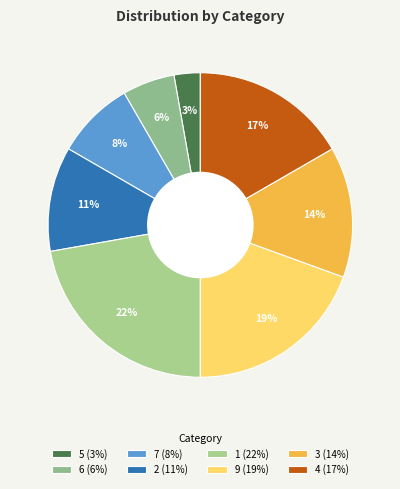

What percentage is the 4 slice, to the nearest percent?

17%